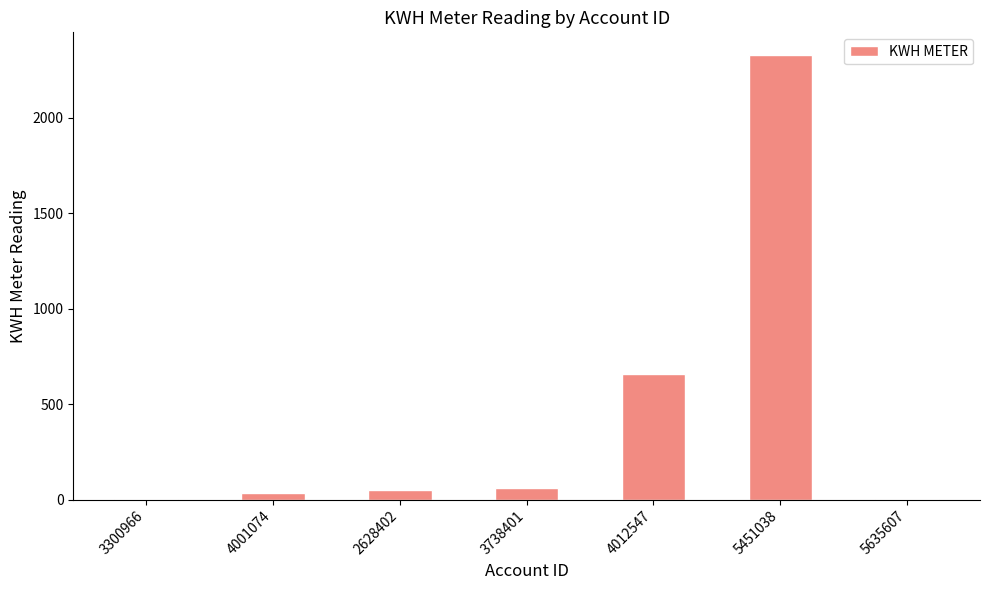

Which label corresponds to the largest value in the chart?

5451038